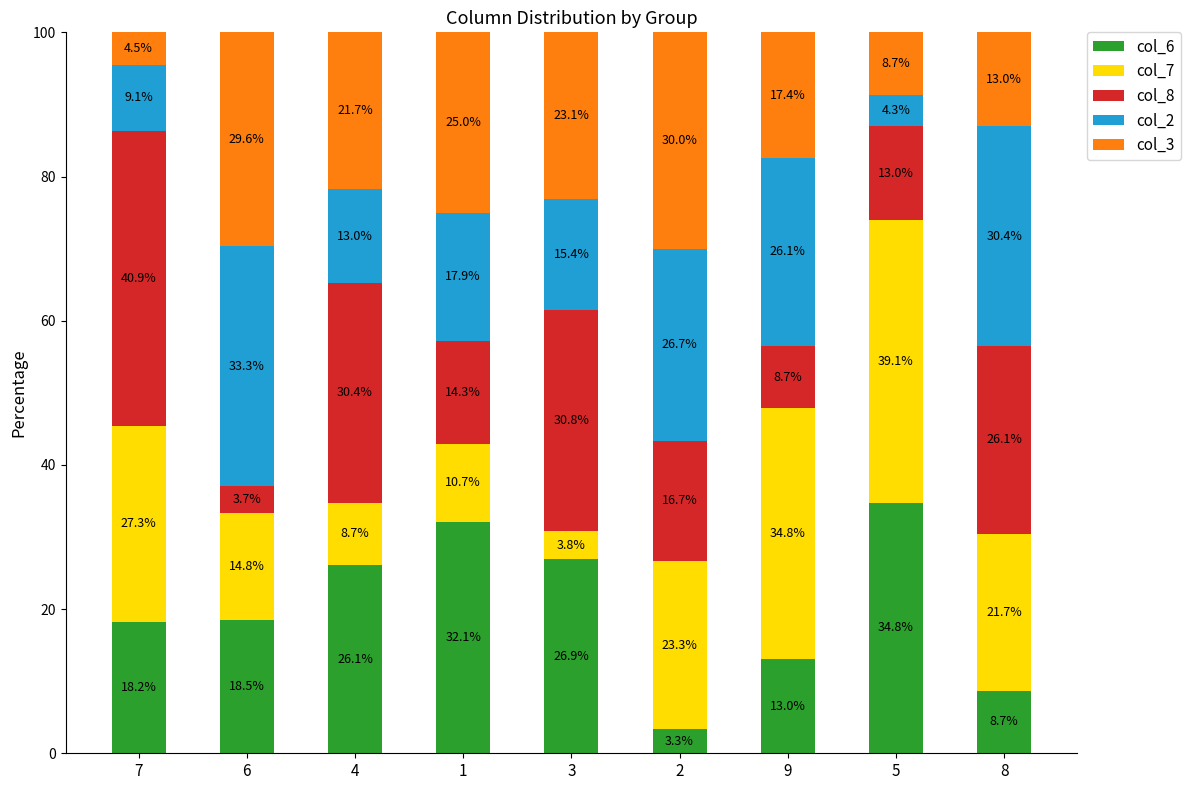

At which label does col_6 first exceed 18?

7